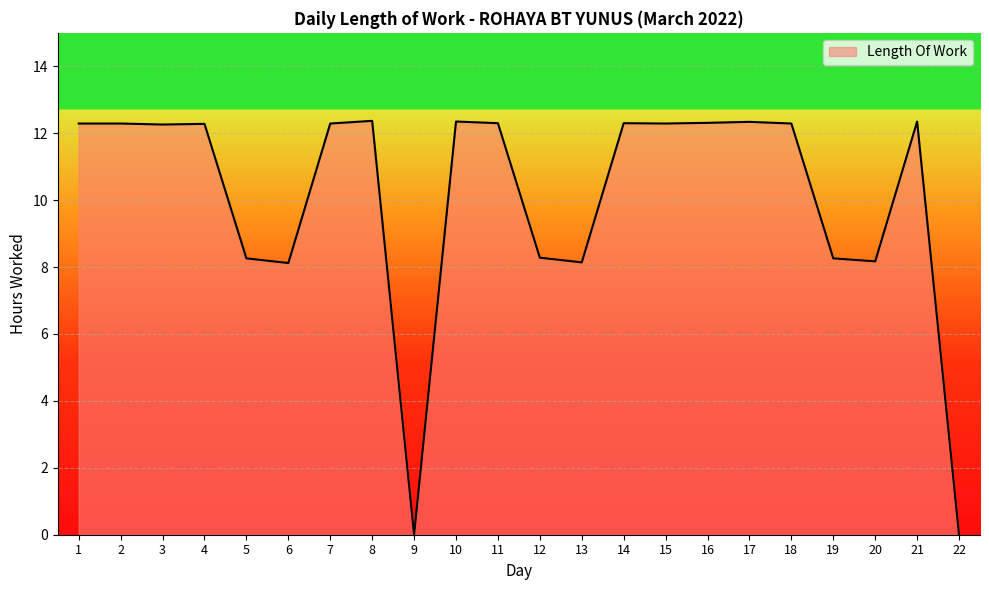

Is it true that the value at 21 is 18.1?

False